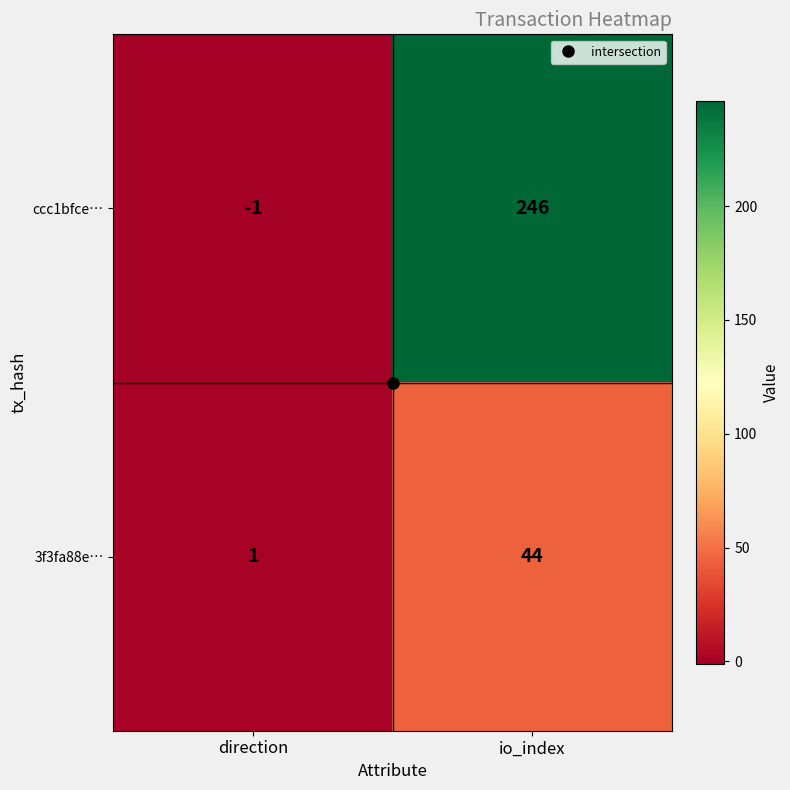

At which category is the sum across all series the highest?

io_index